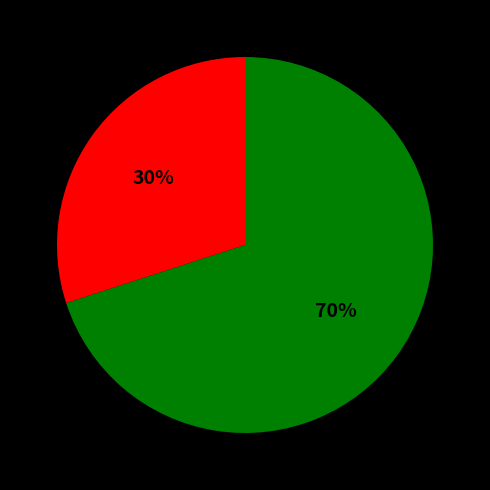

How many slices are in this pie chart?

2